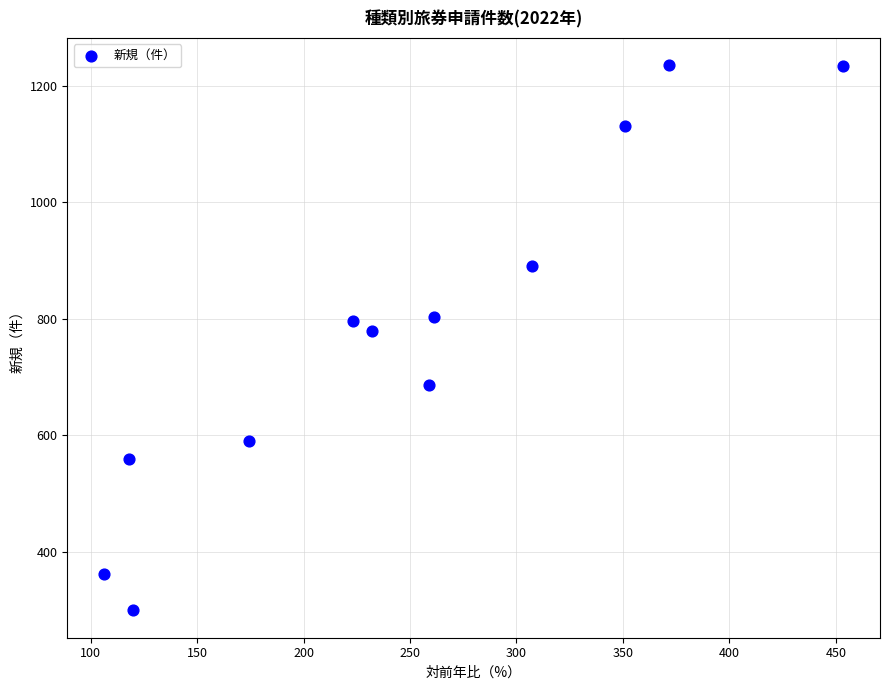

What Y value in the scatter plot is closest to 767?

779